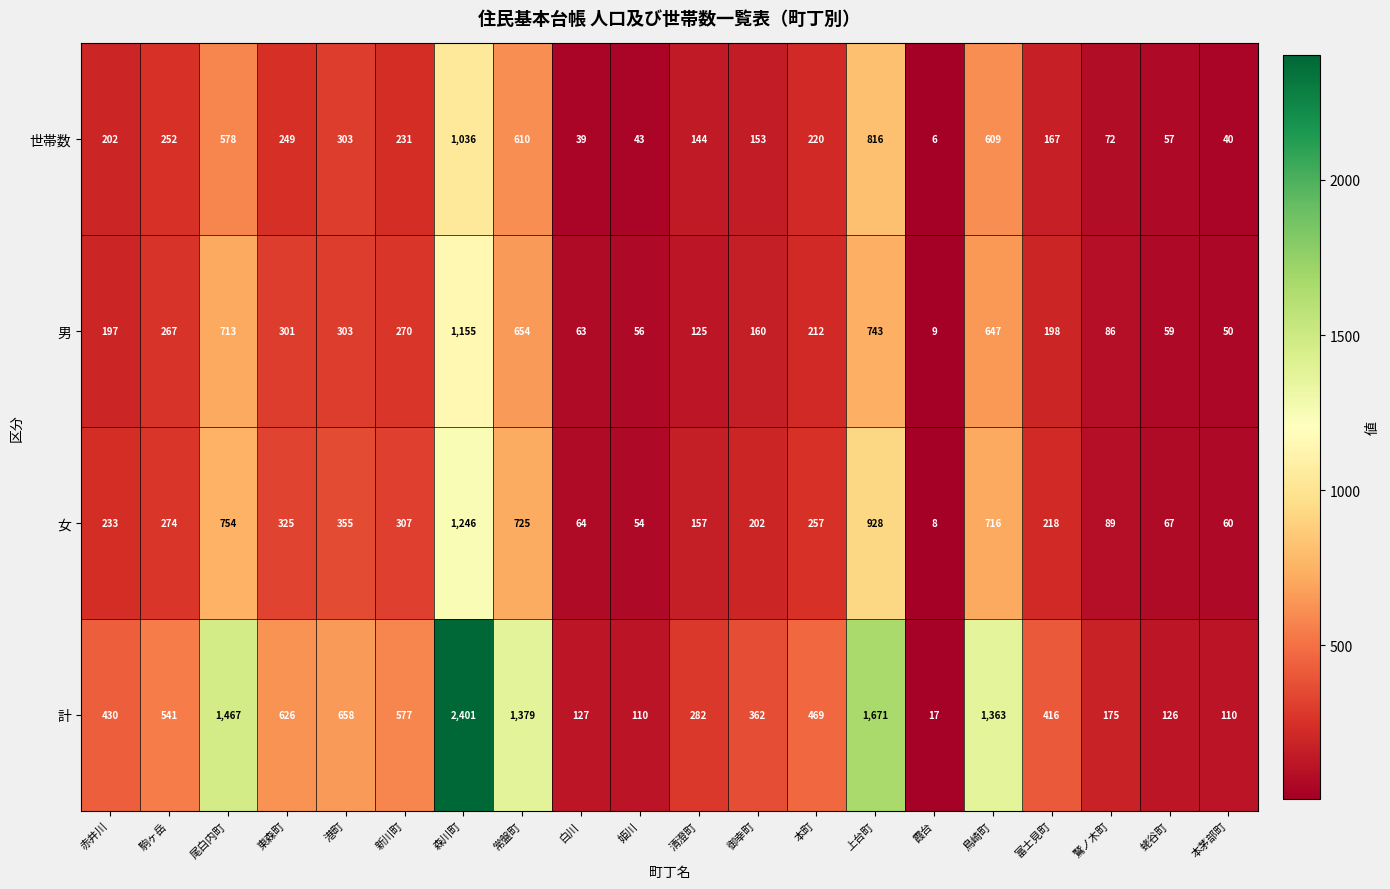

What is the spread (max minus min) of values at 白川?

88